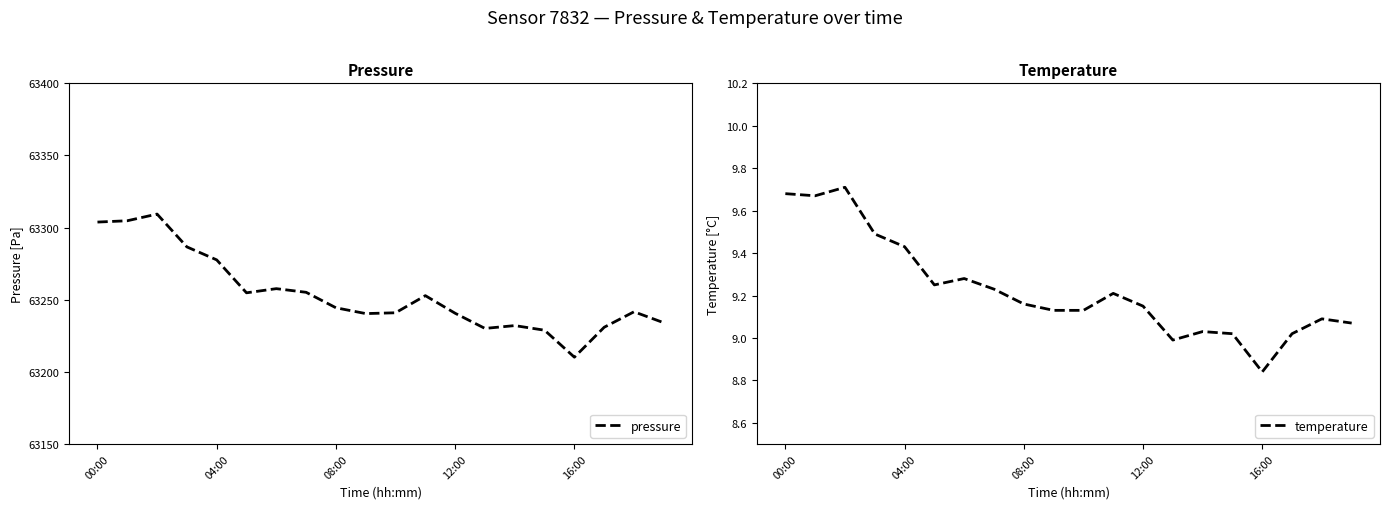

What is the sum of the temperature values at 17 and 11?

18.2